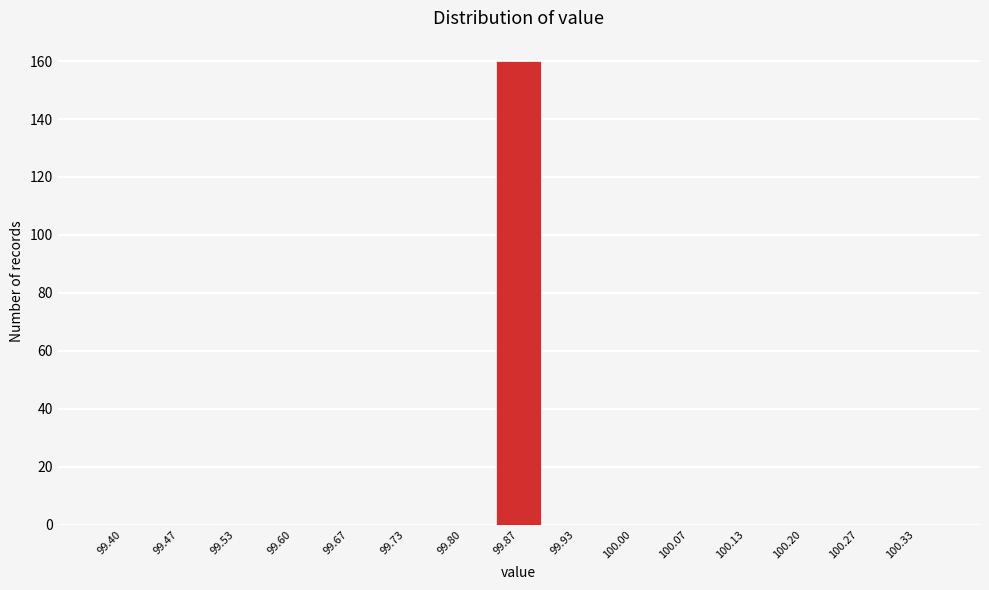

The value at 100.20 is 0. True or false?

True